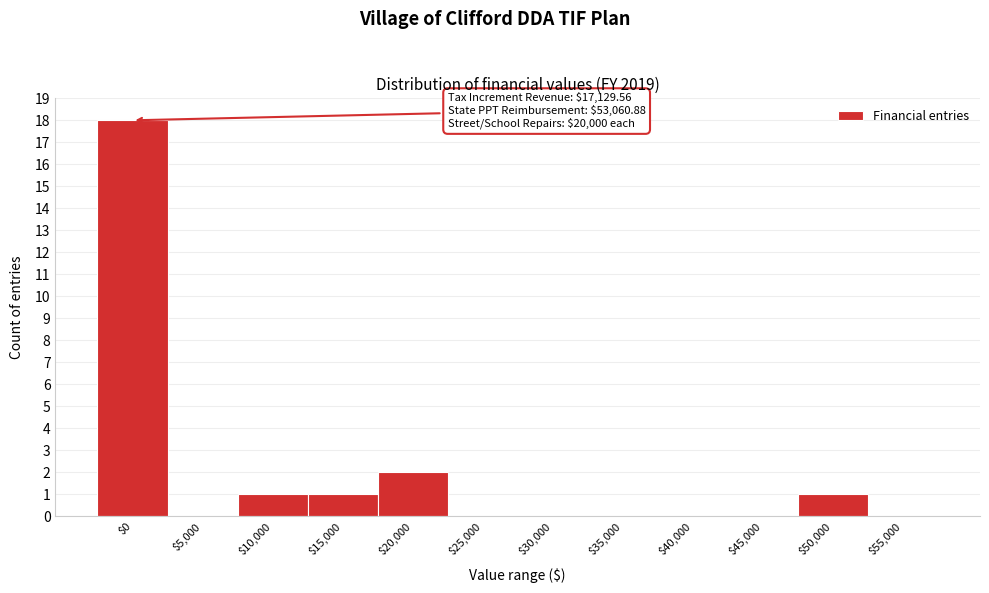

Where is the data nearest to the value 9?

$20,000